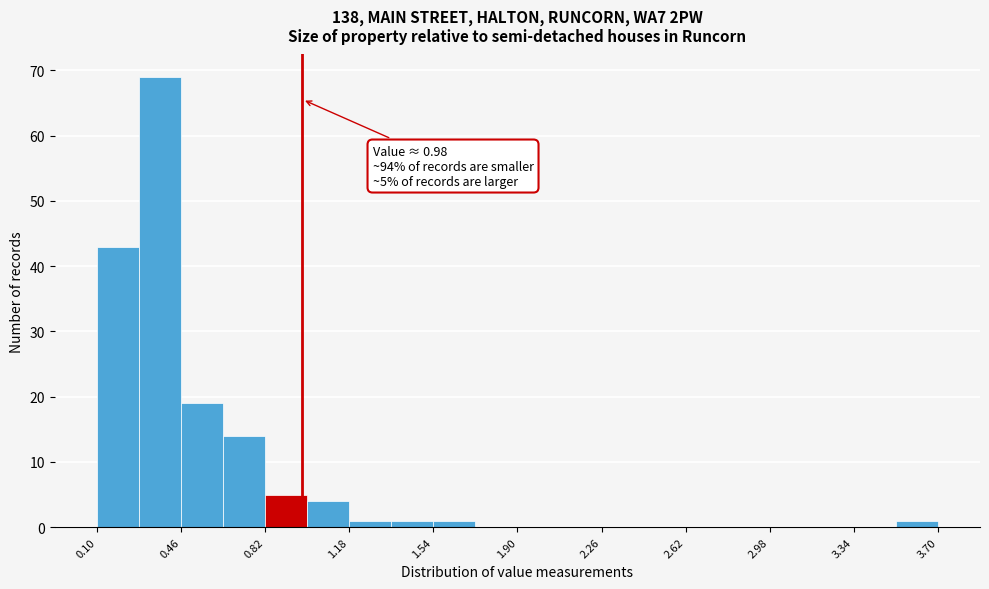

Around what value on the x-axis is the tallest bar? Give the approximate position of its centre, as read against the axis.

0.35